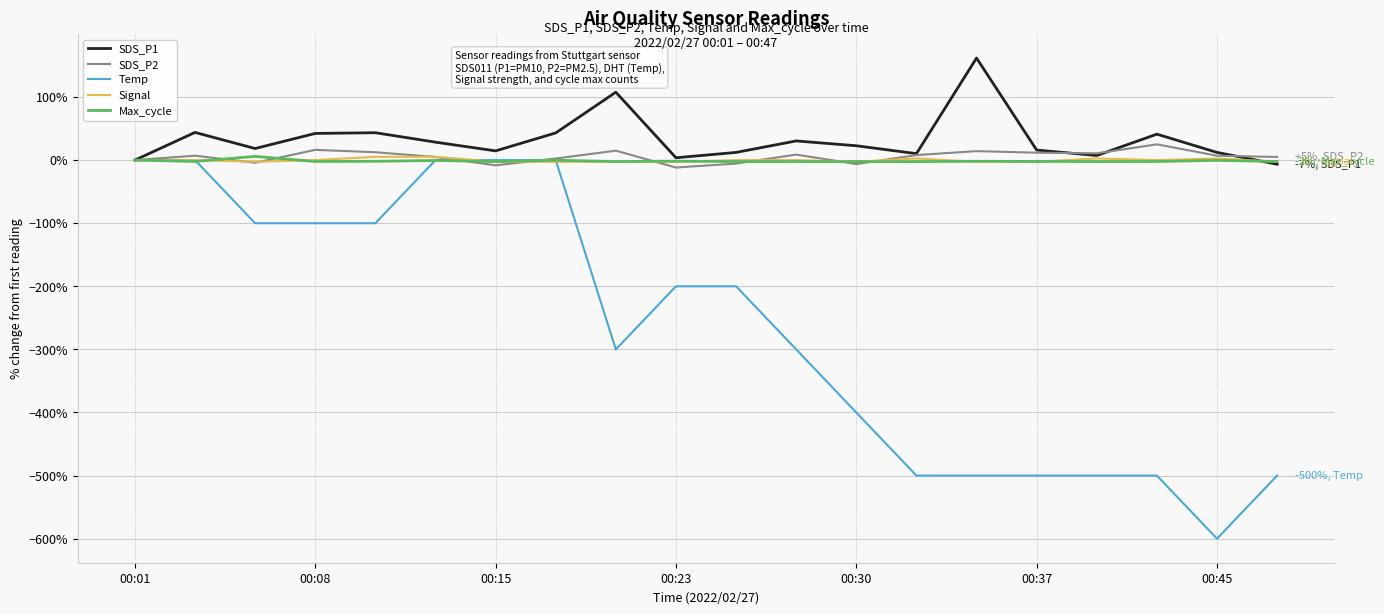

What is the maximum value shown in the chart?

161.8